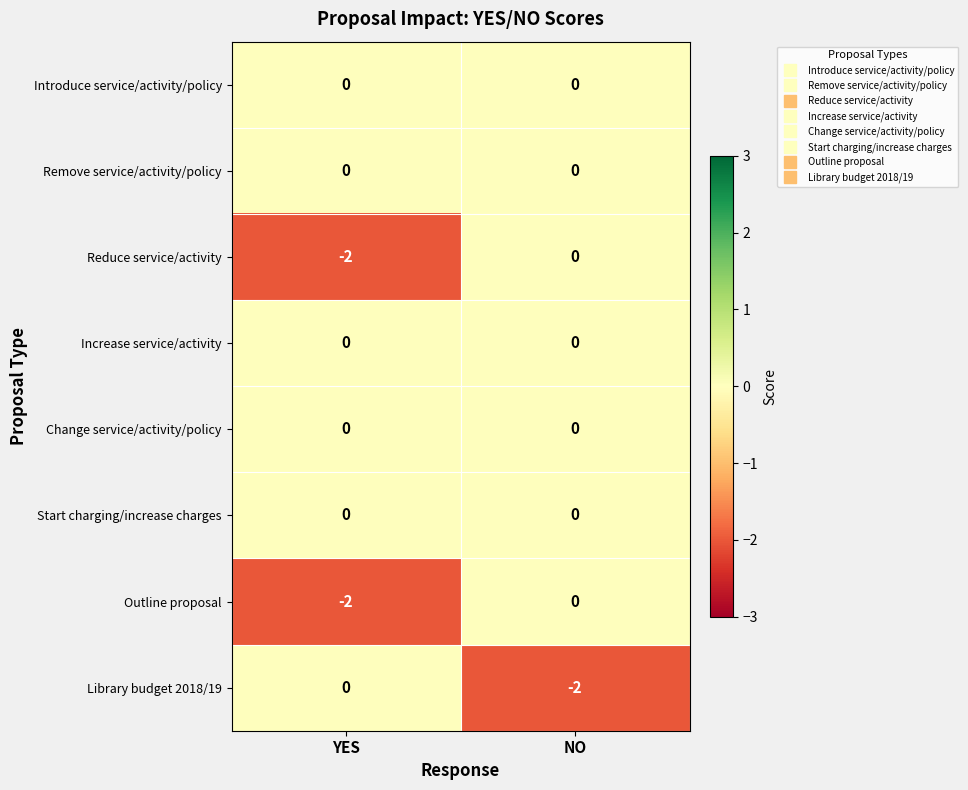

Is it true that Reduce service/activity equals -3 at YES?

False